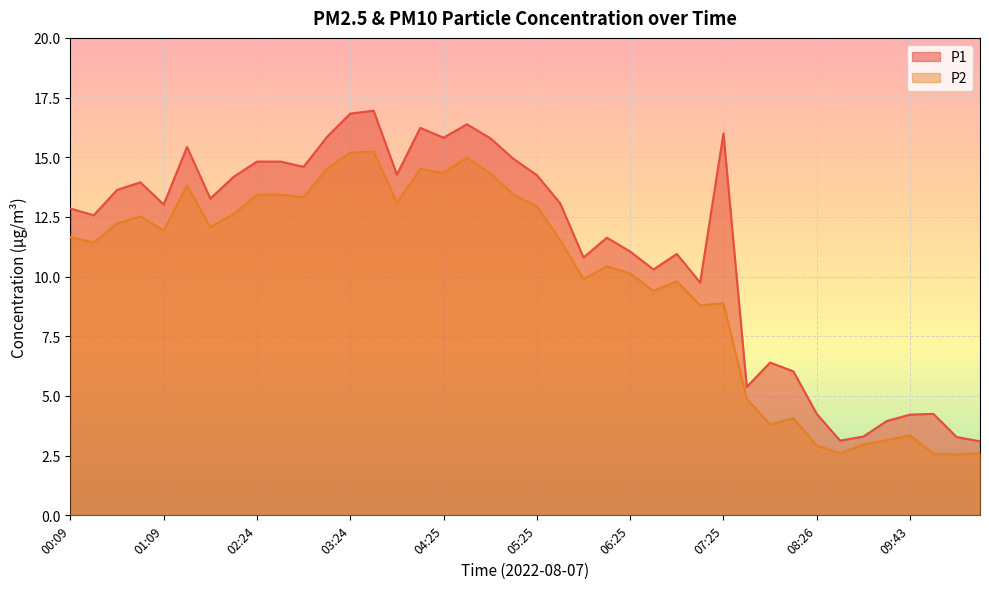

At which label does P2 reach its minimum?

11:15